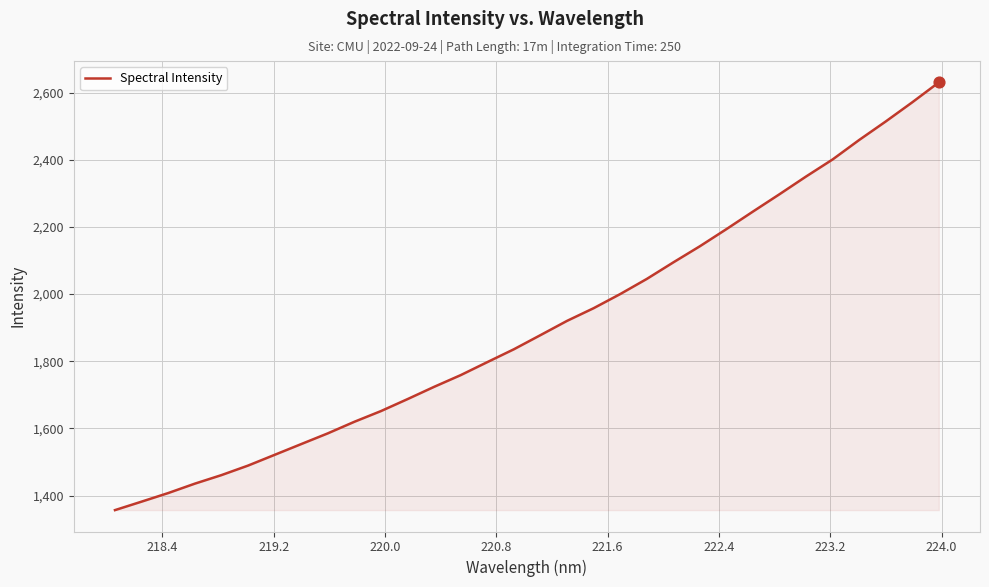

What is the difference between the maximum and minimum values?

1273.7